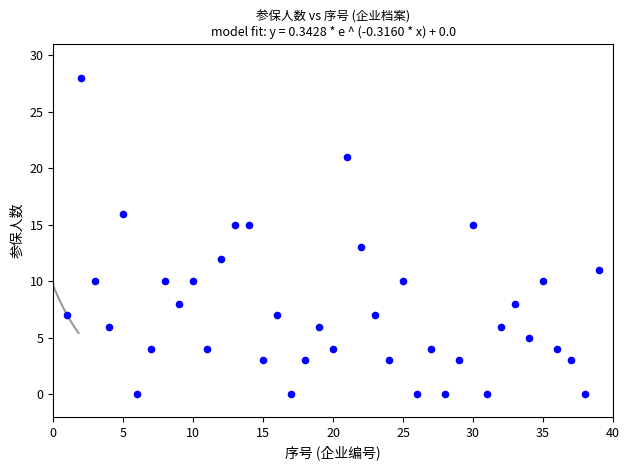

What is the range of Y values (max minus min)?

28